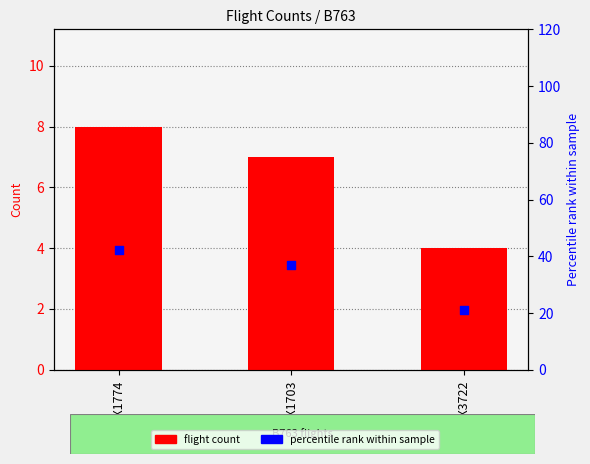

Which series contains the highest Y value?

percentile rank